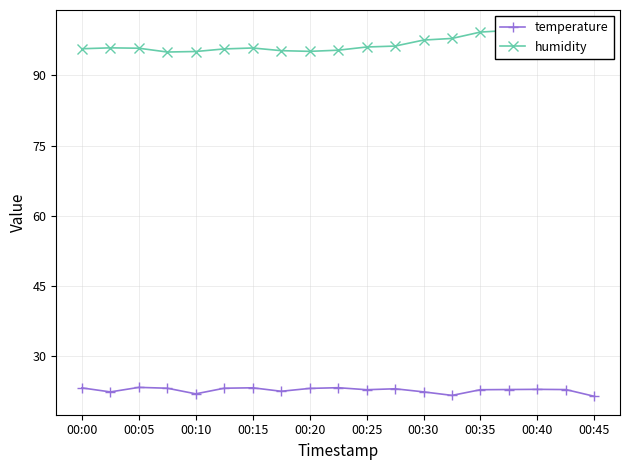

The value of temperature at 00:35 is 22.9. True or false?

True